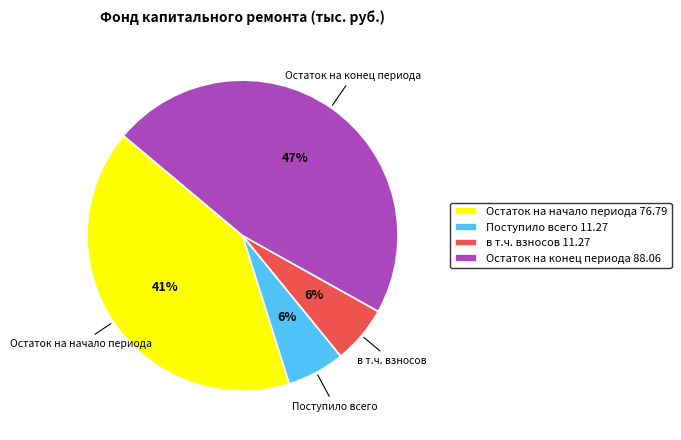

Approximately how many times larger is the value at Остаток на начало периода 76.79 compared to в т.ч. взносов 11.27?

6.8